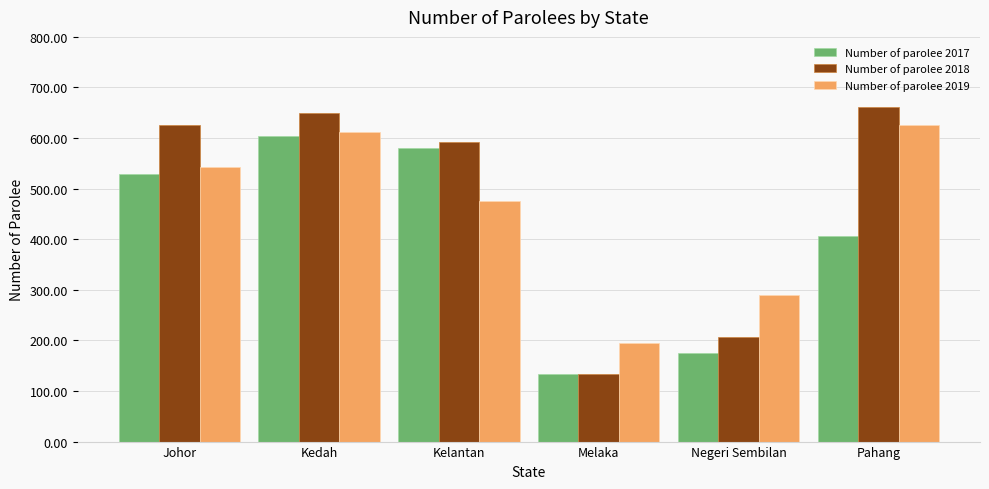

Between Kedah and Melaka, which series saw the biggest shift?

Number of parolee 2018